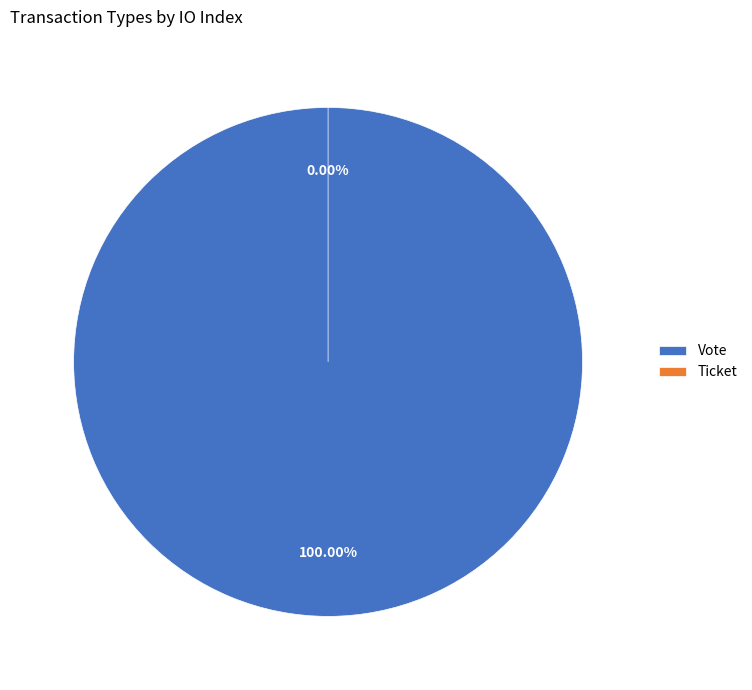

Does Vote account for over 50% of the chart?

Yes